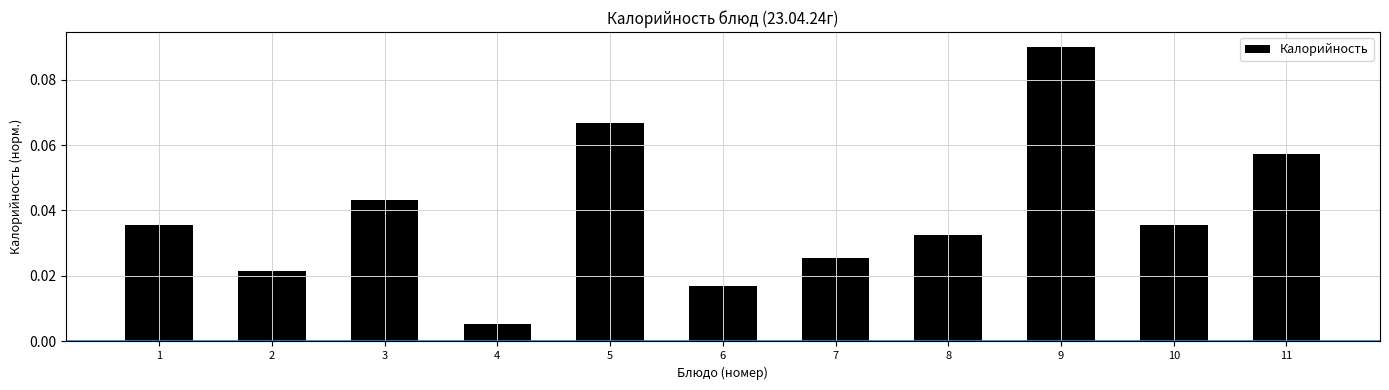

Between 3 and 4, which is larger?

3